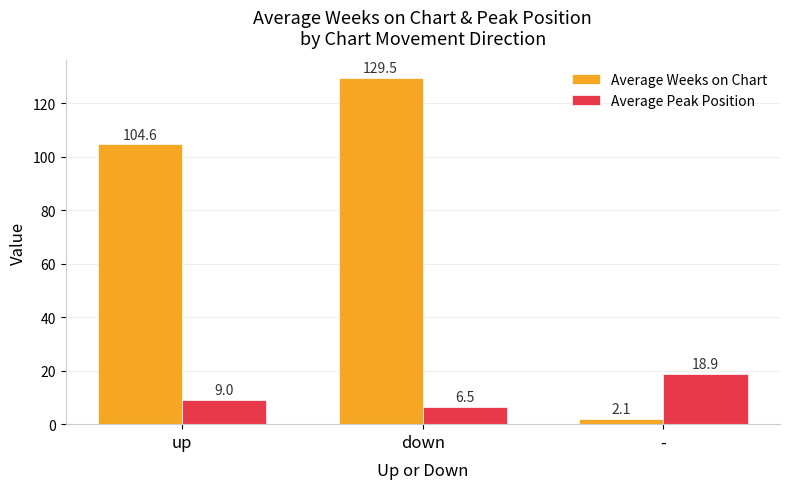

How many values in the Average Peak Position series are below 9?

1